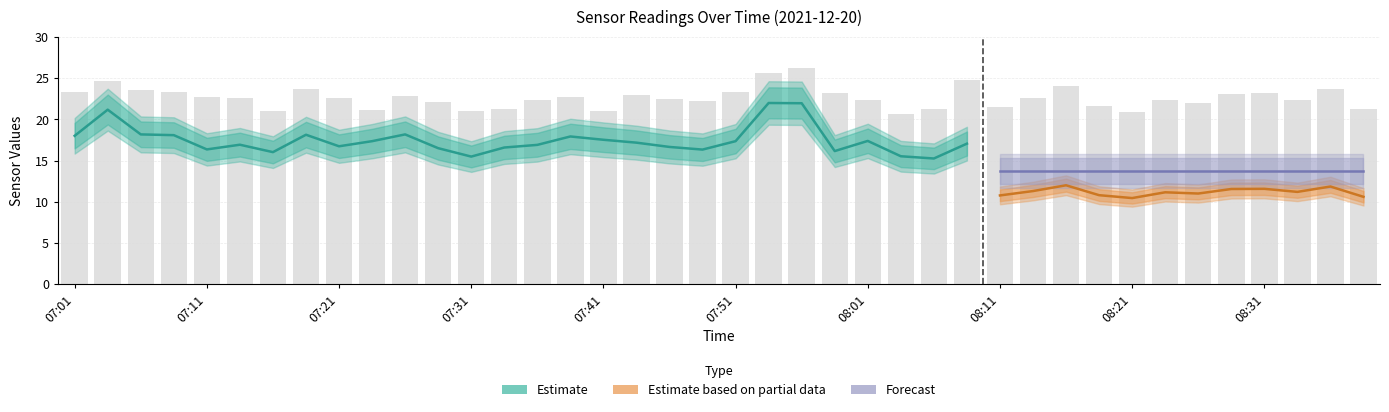

Is it true that Temp equals 3.2 at 28?

False